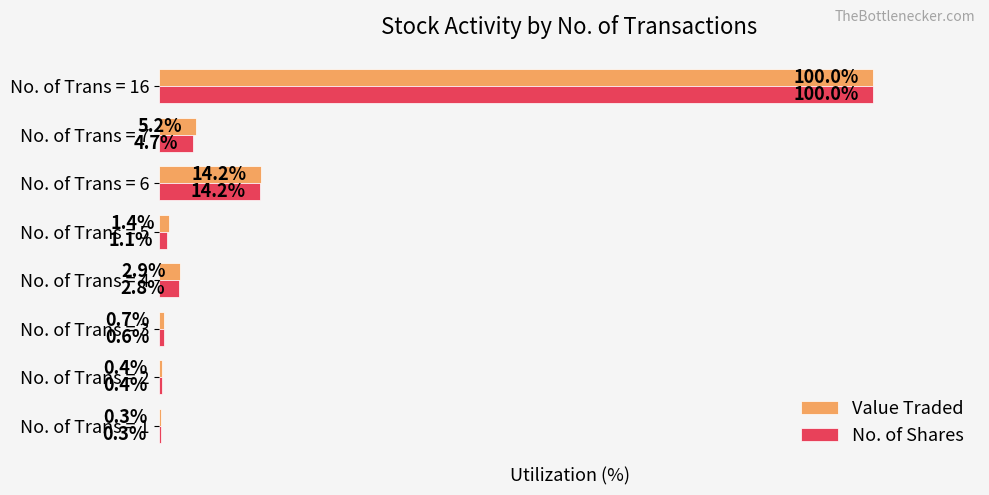

Which series changed the most between No. of Trans = 3 and No. of Trans = 5?

Value Traded